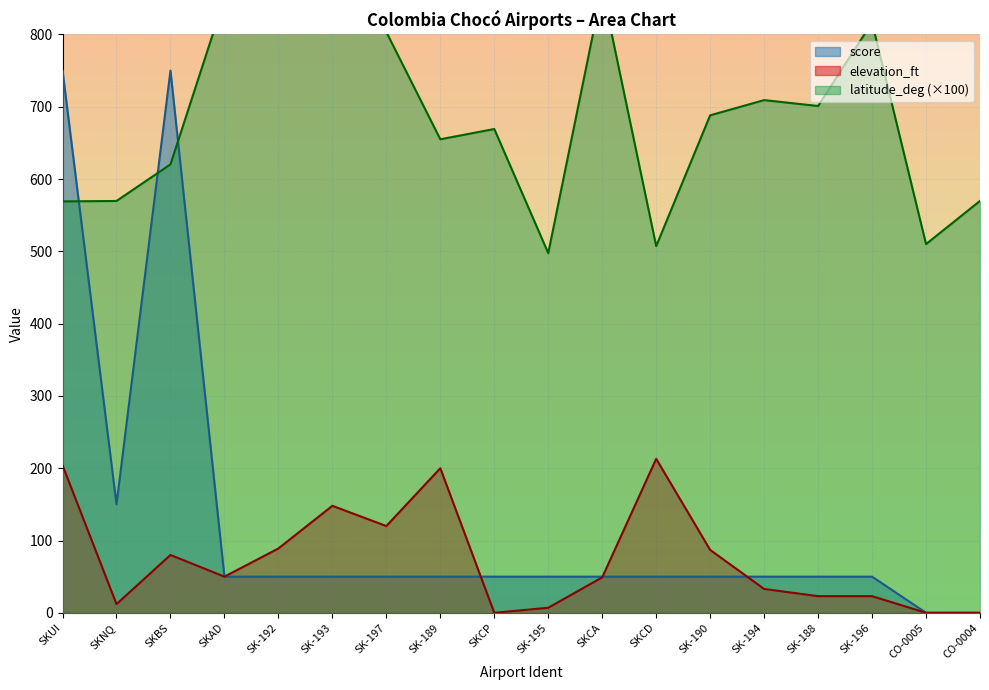

Where is score nearest to the value 375?

SKNQ